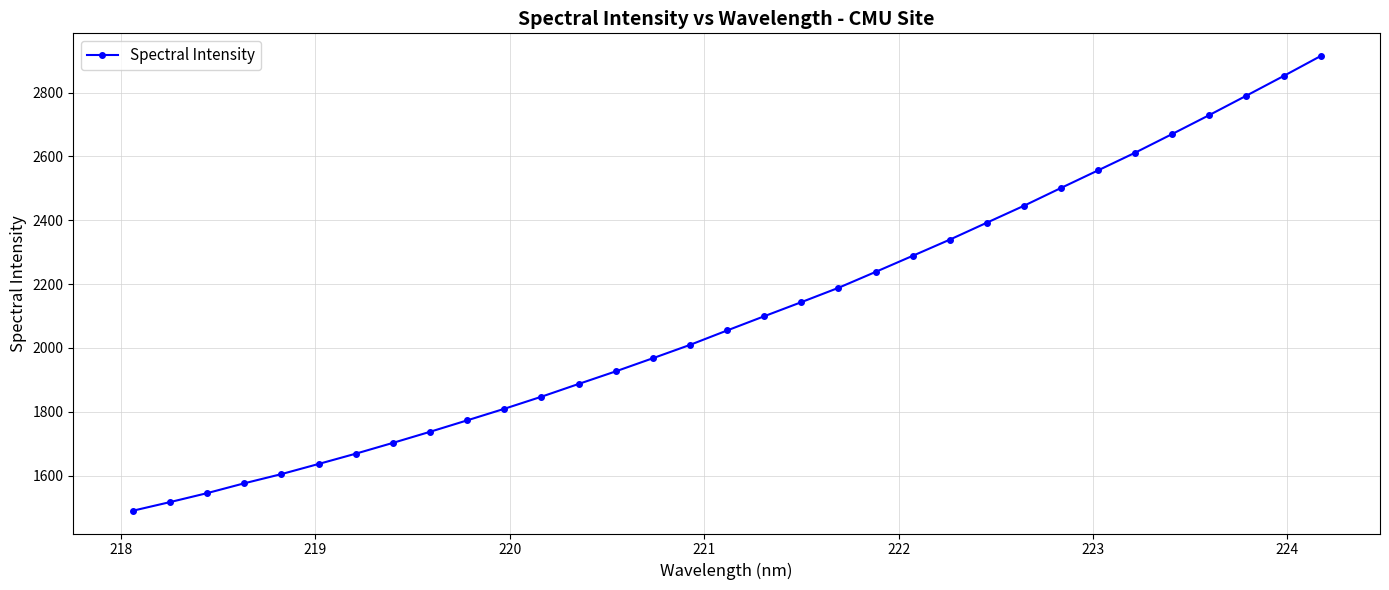

What is the greatest value displayed?

2914.6